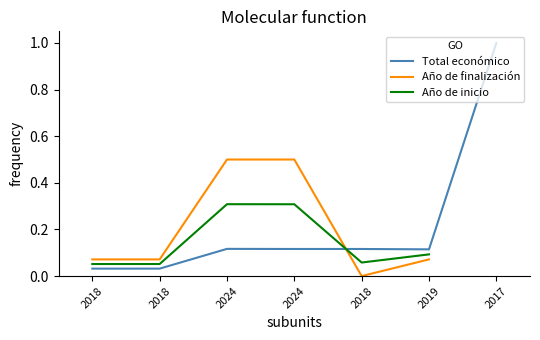

Which series ends up on top after the final intersection of Total económico and Año de finalización?

Total económico